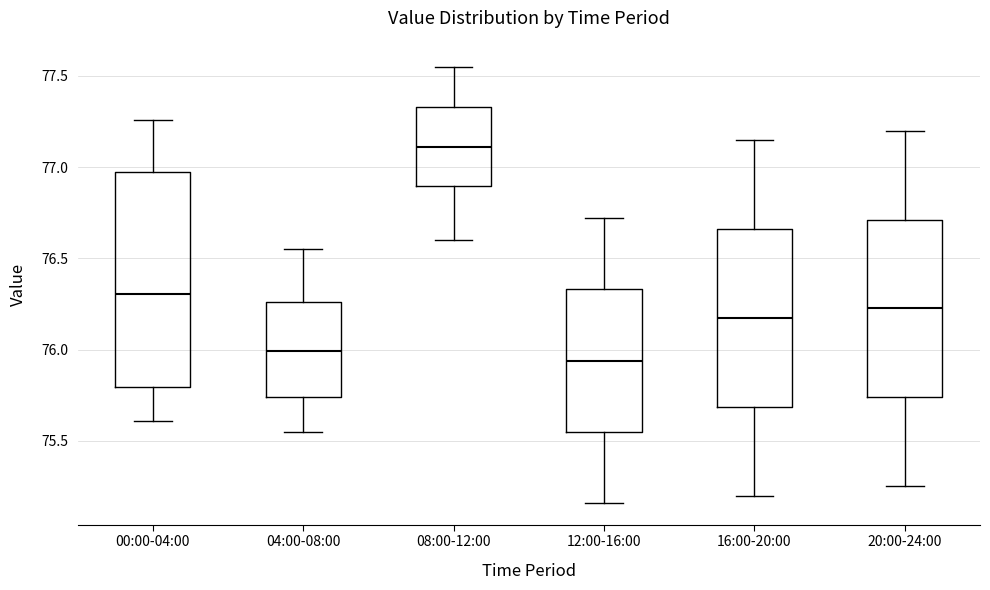

Which box's median line is the lowest?

12:00-16:00